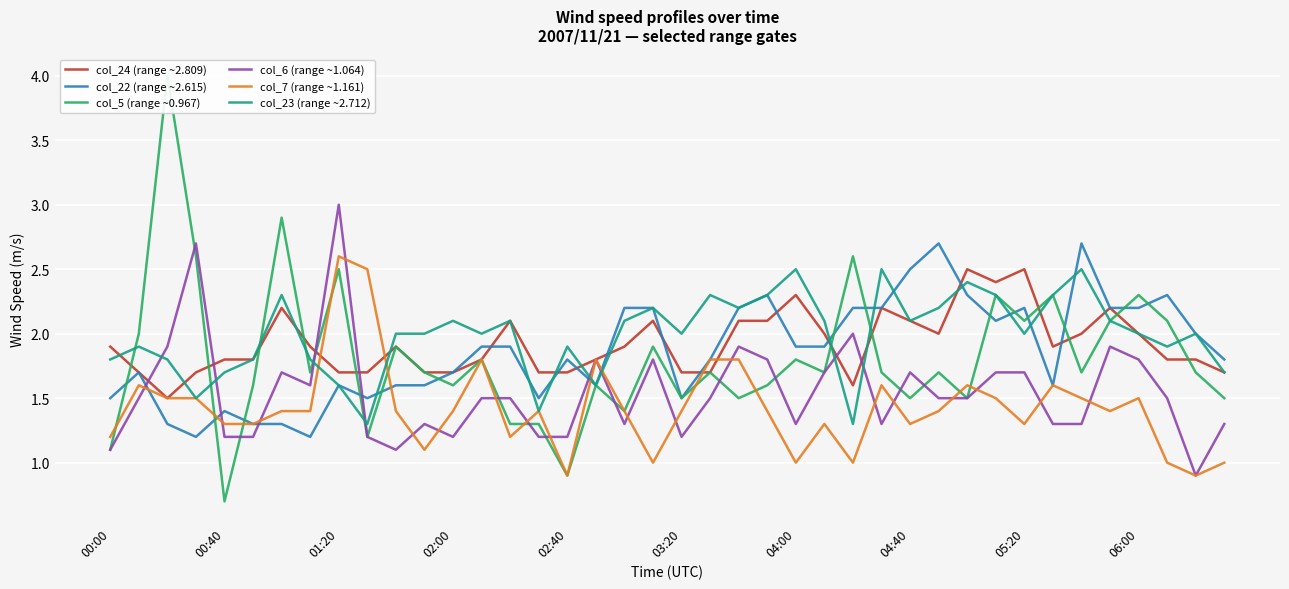

After their last crossing, which series has the higher values: col_24 (range ~2.809) or col_6 (range ~1.064)?

col_24 (range ~2.809)